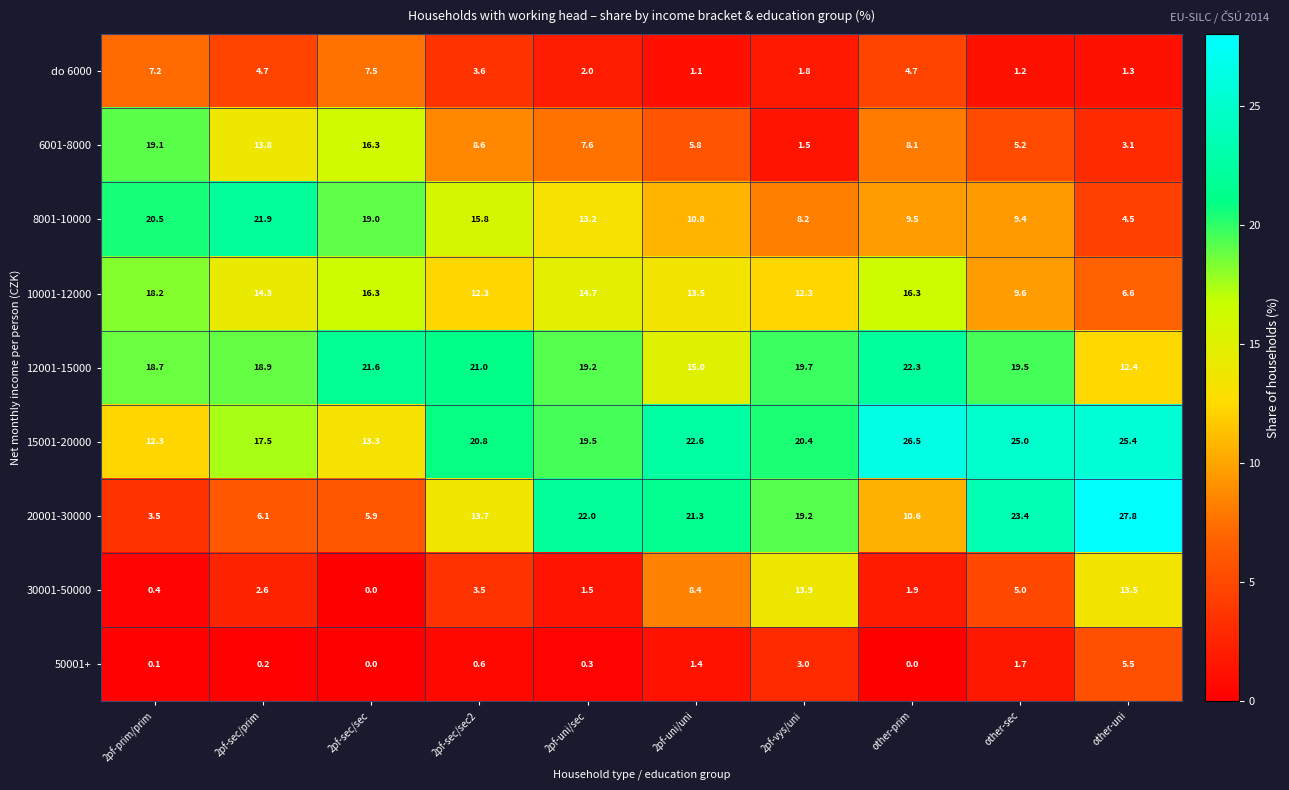

What is the difference between the 8001-10000 values at 2pf-sec/prim and 2pf-sec/sec2?

6.1